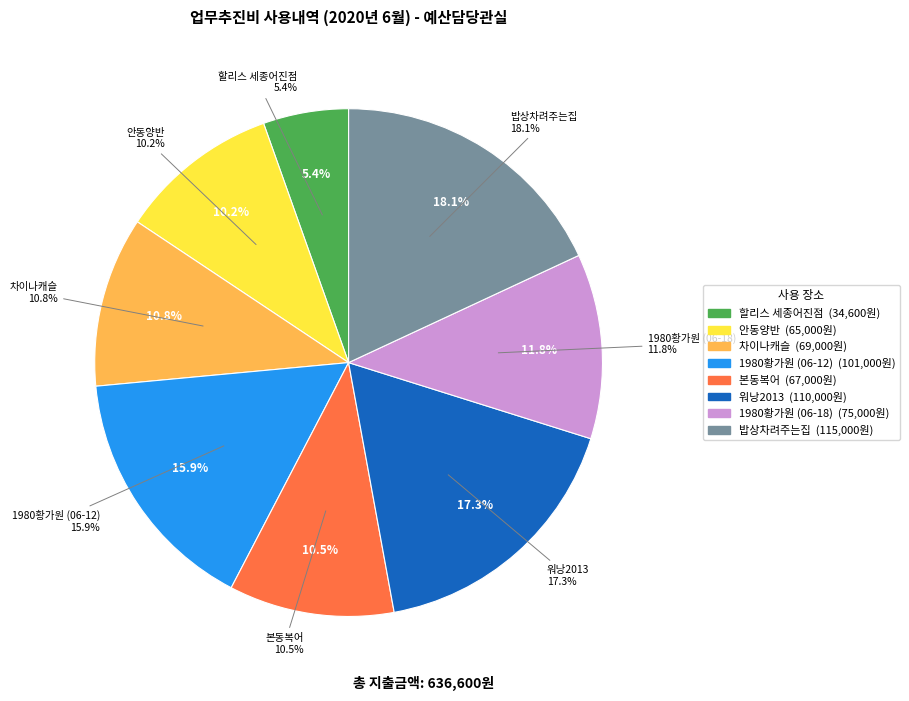

How many segments does this pie chart have?

8